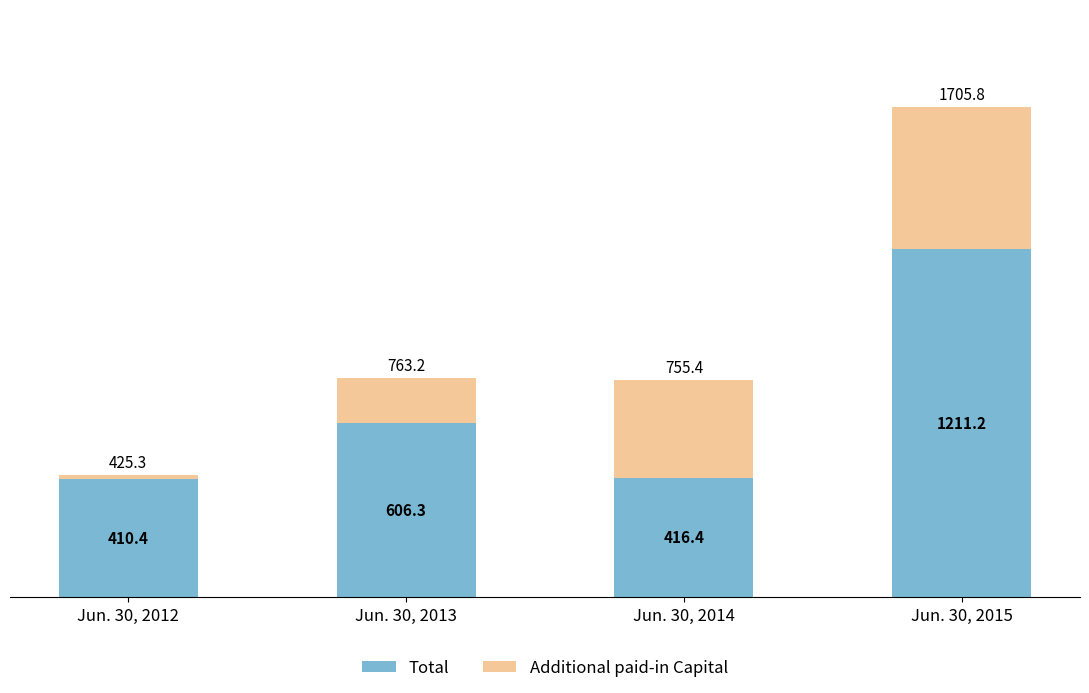

What is the difference between the maximum and minimum values in the Total series?

800.8